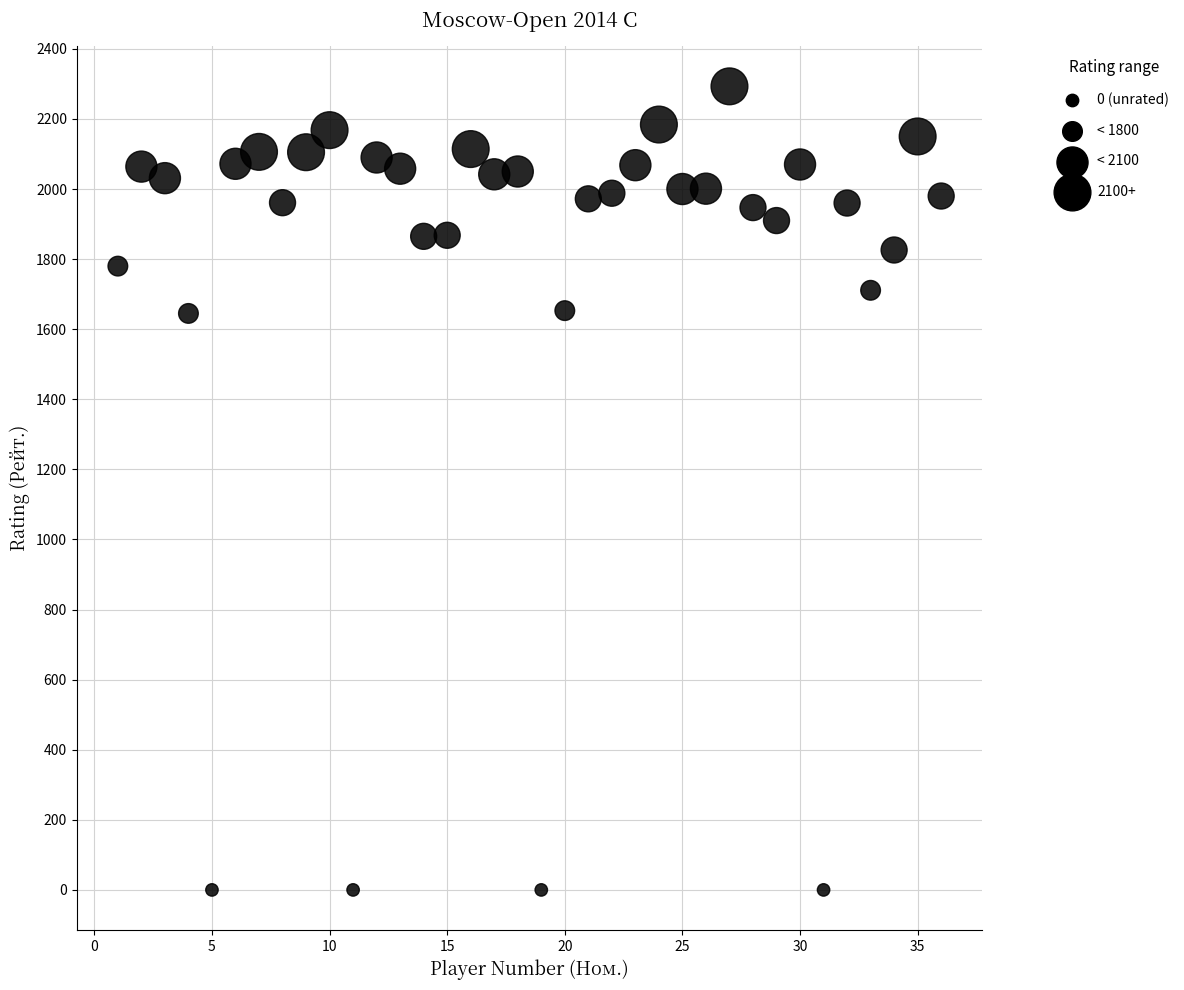

What is the range of Y values (max minus min)?

2293